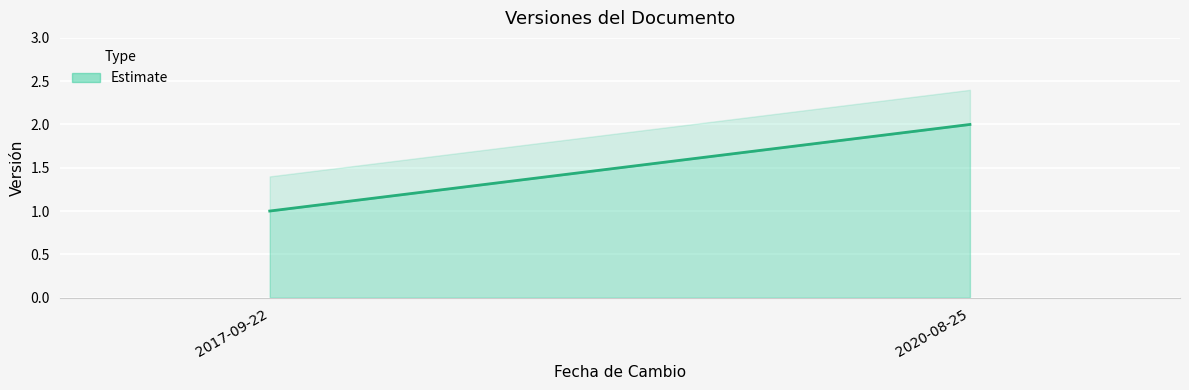

What is the difference between the values at 2020-08-25 and 2017-09-22?

1